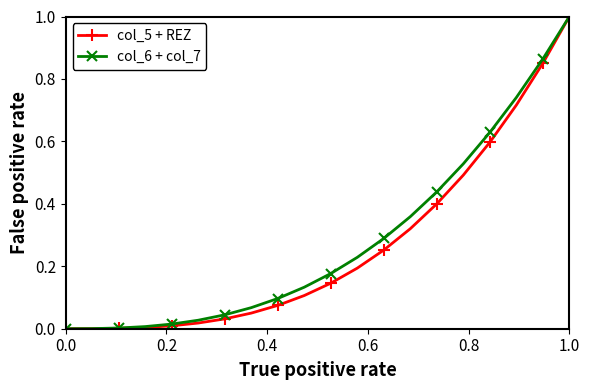

What is the maximum value for col_5 + REZ?

1.0